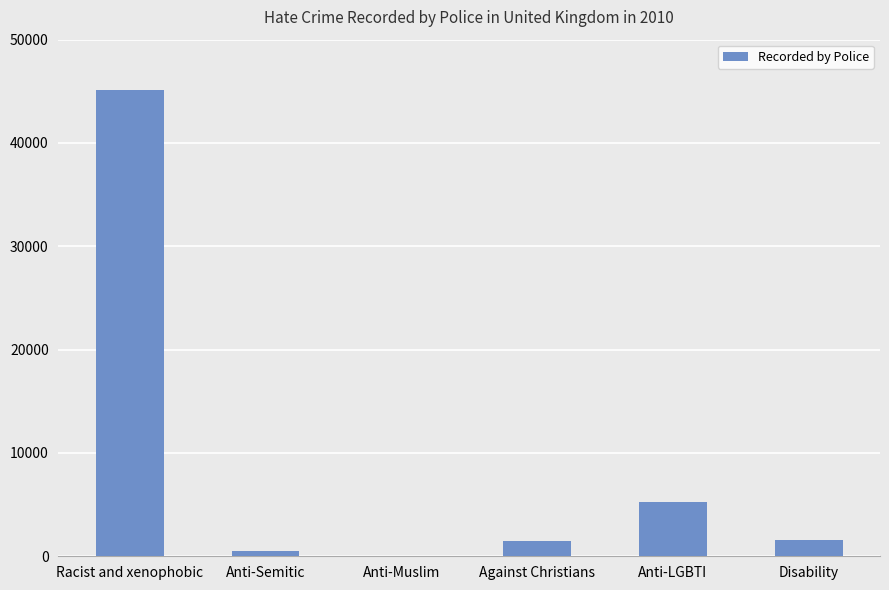

What is the sum of the values at Anti-Muslim and Against Christians?

1520